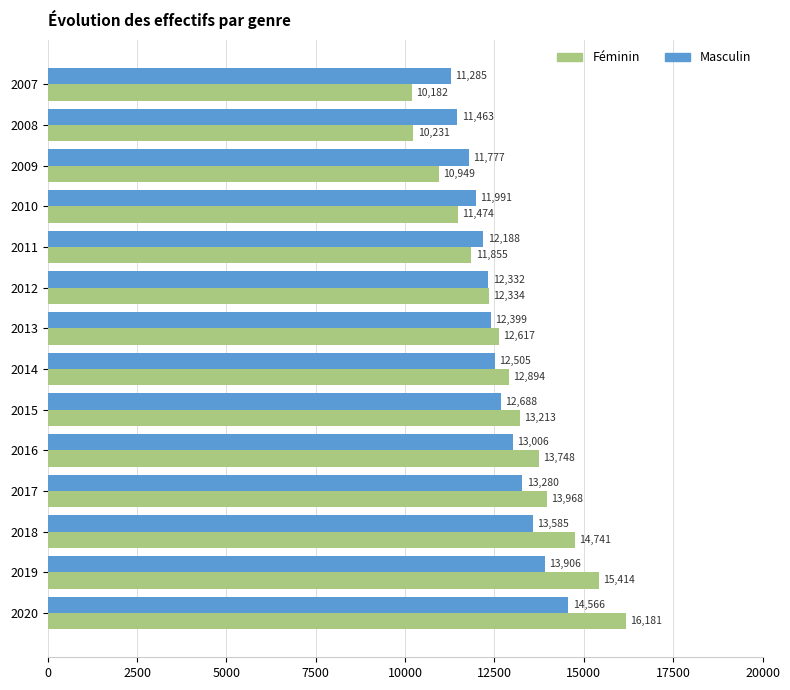

Rank the categories by Féminin value from highest to lowest.

2020, 2019, 2018, 2017, 2016, 2015, 2014, 2013, 2012, 2011, 2010, 2009, 2008, 2007